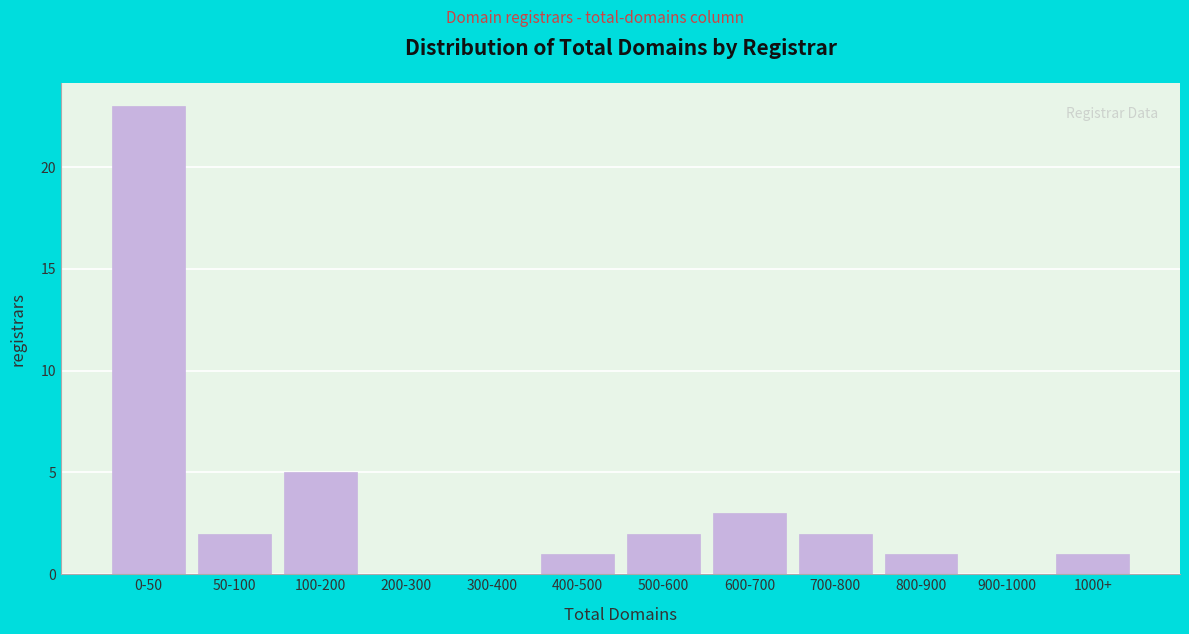

Reading right to left, list all the values displayed in this chart.

1000+=1	900-1000=0	800-900=1	700-800=2	600-700=3	500-600=2	400-500=1	300-400=0	200-300=0	100-200=5	50-100=2	0-50=23